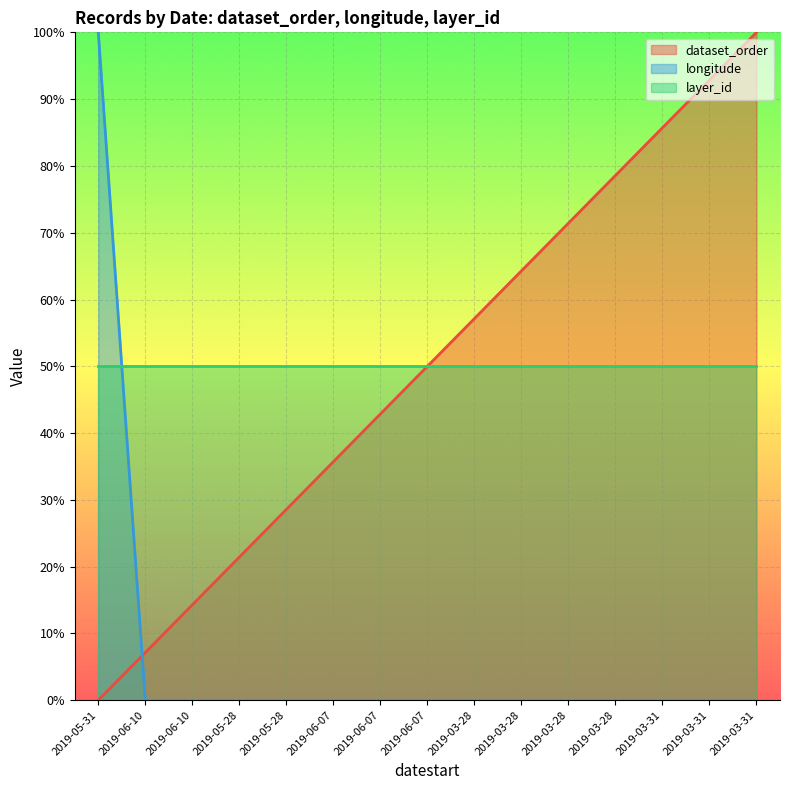

Does the chart display data point markers on the line(s)?

No